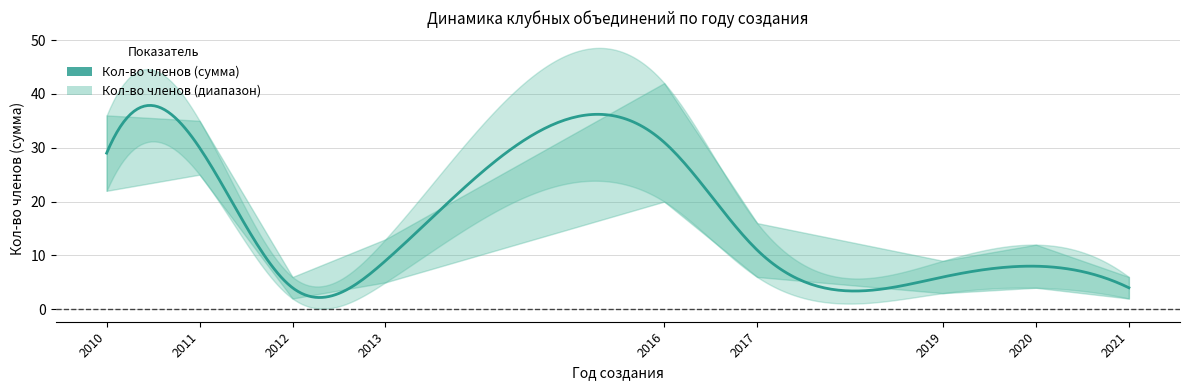

How many lines are shown in the chart?

1